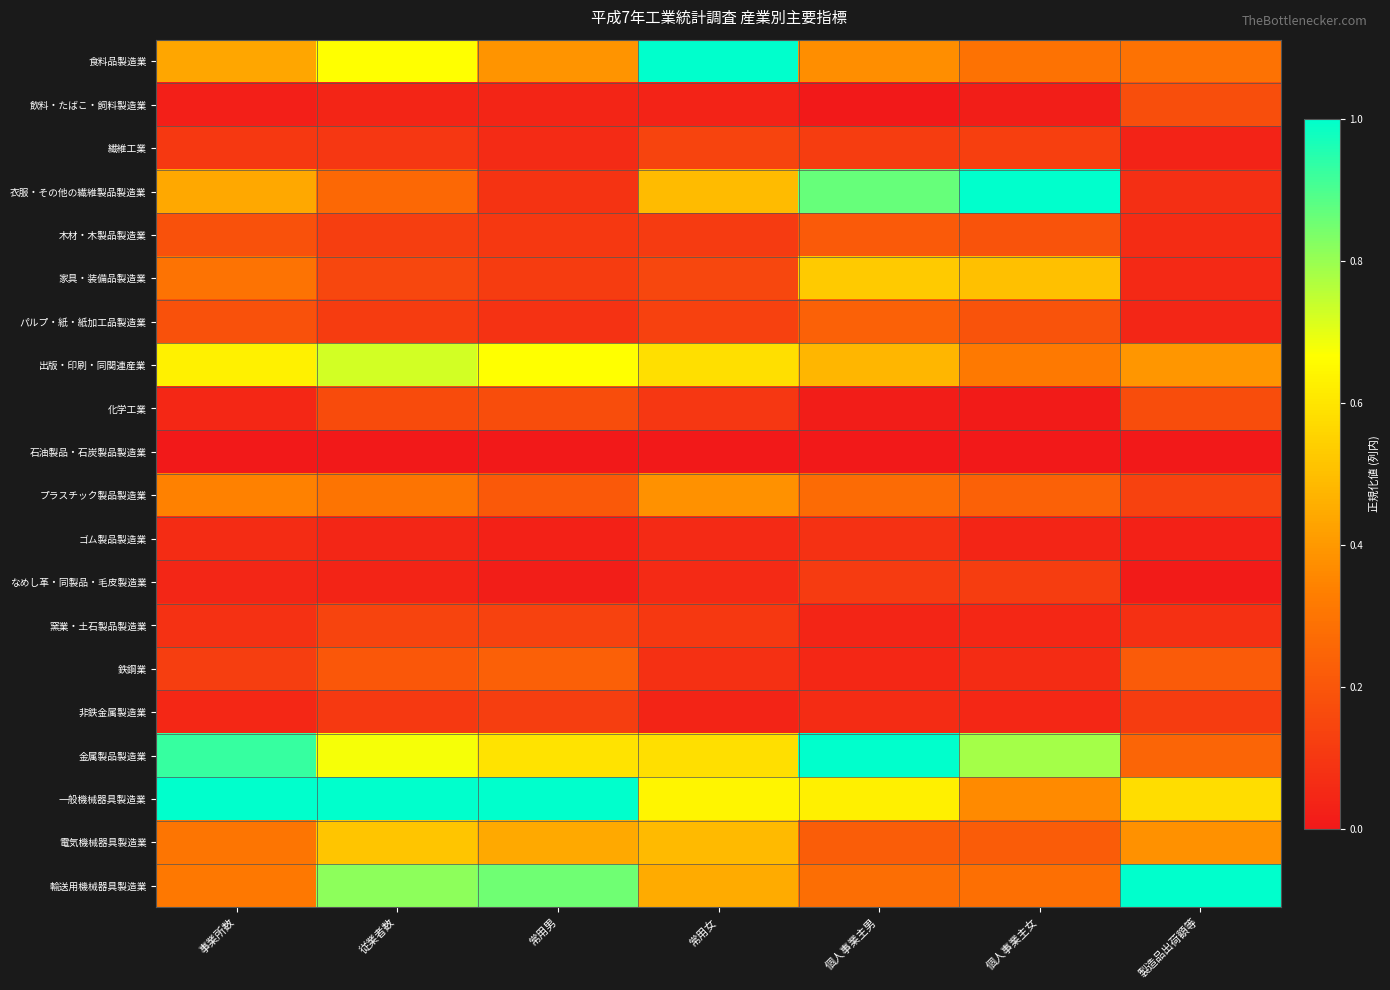

List the series in order of their peak value, lowest first.

石油製品・石炭製品製造業, ゴム製品製造業, なめし革・同製品・毛皮製造業, 非鉄金属製造業, 窯業・土石製品製造業, 繊維工業, 化学工業, 飲料・たばこ・飼料製造業, 木材・木製品製造業, 鉄鋼業, パルプ・紙・紙加工品製造業, プラスチック製品製造業, 電気機械器具製造業, 家具・装備品製造業, 出版・印刷・同関連産業, 食料品製造業, 衣服・その他の繊維製品製造業, 金属製品製造業, 一般機械器具製造業, 輸送用機械器具製造業